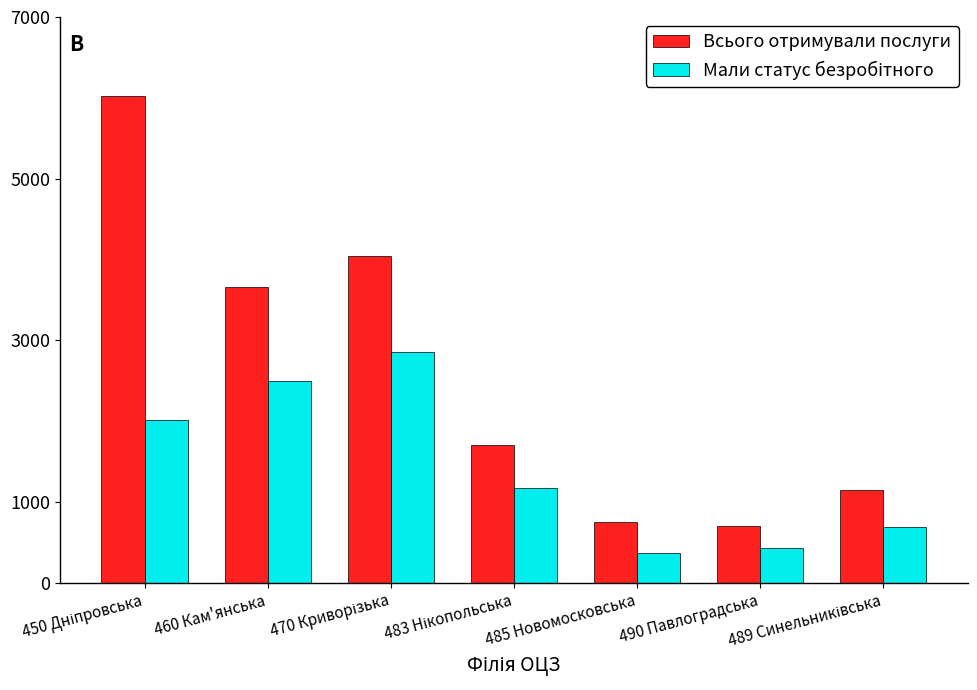

What is the average value of the Всього отримували послуги series?

2577